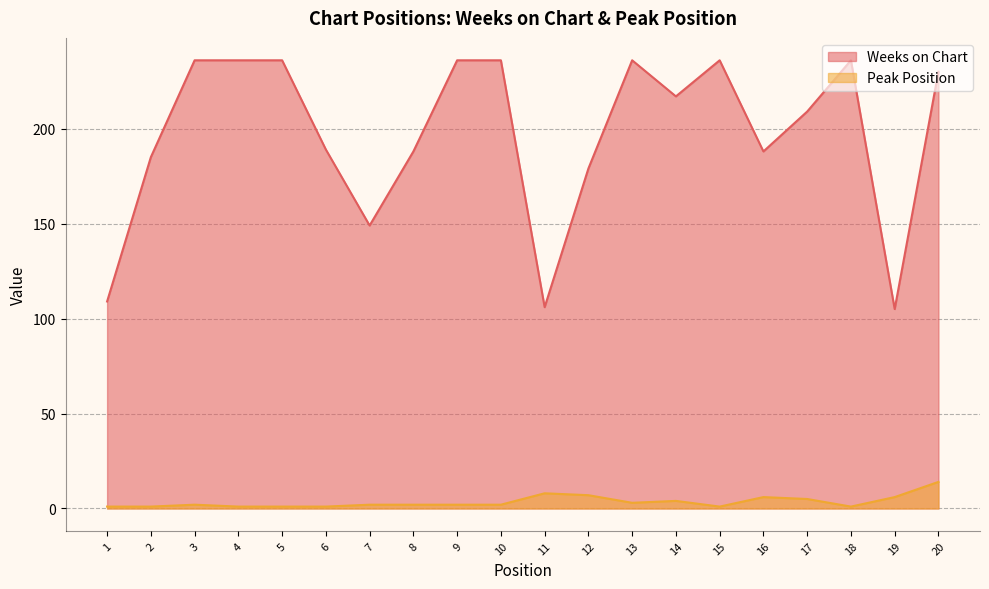

What is the value of the Peak Position point at the 3rd from the left?

2